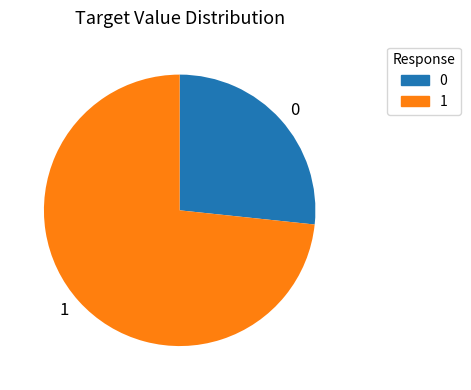

Rank the categories by value from highest to lowest.

1, 0